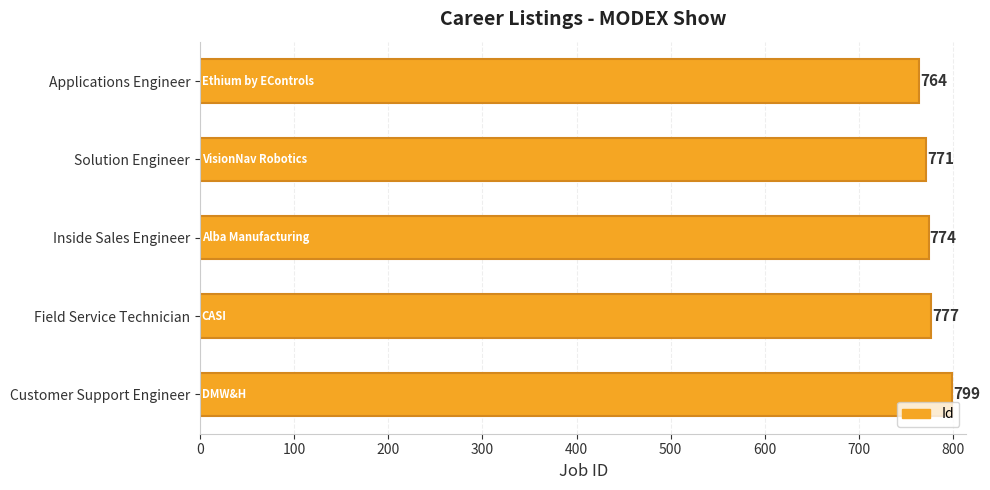

The chart shows a value of 777 at Field Service Technician. True or false?

True